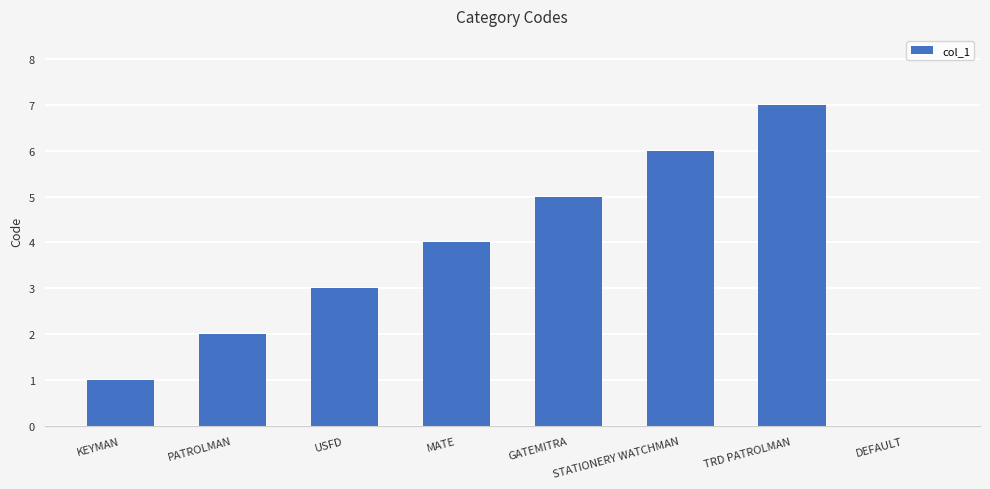

What is the maximum value shown in the chart?

7